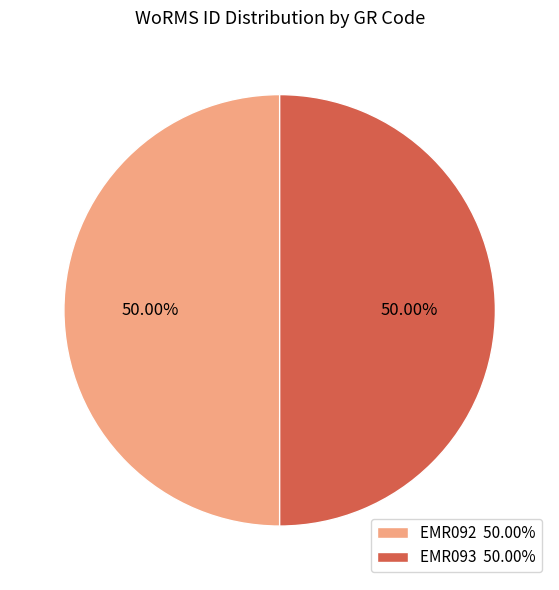

Is the sum of EMR093 50.00% and EMR092 50.00% greater than half?

Yes